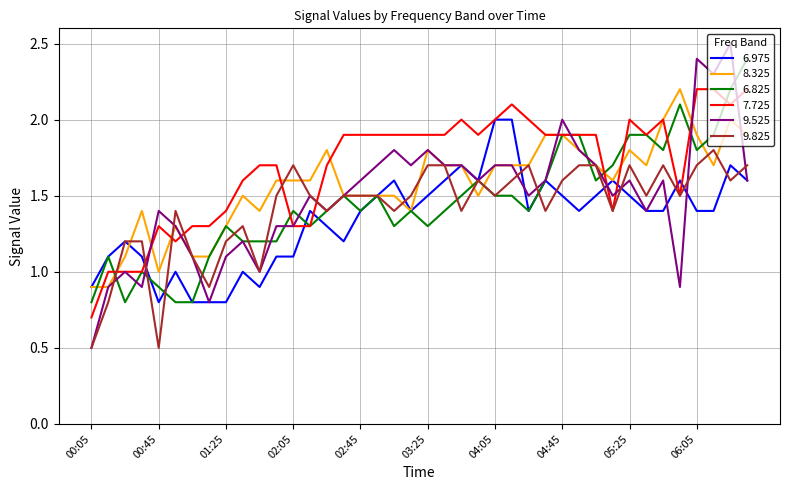

Which series has the largest total across all categories?

7.725